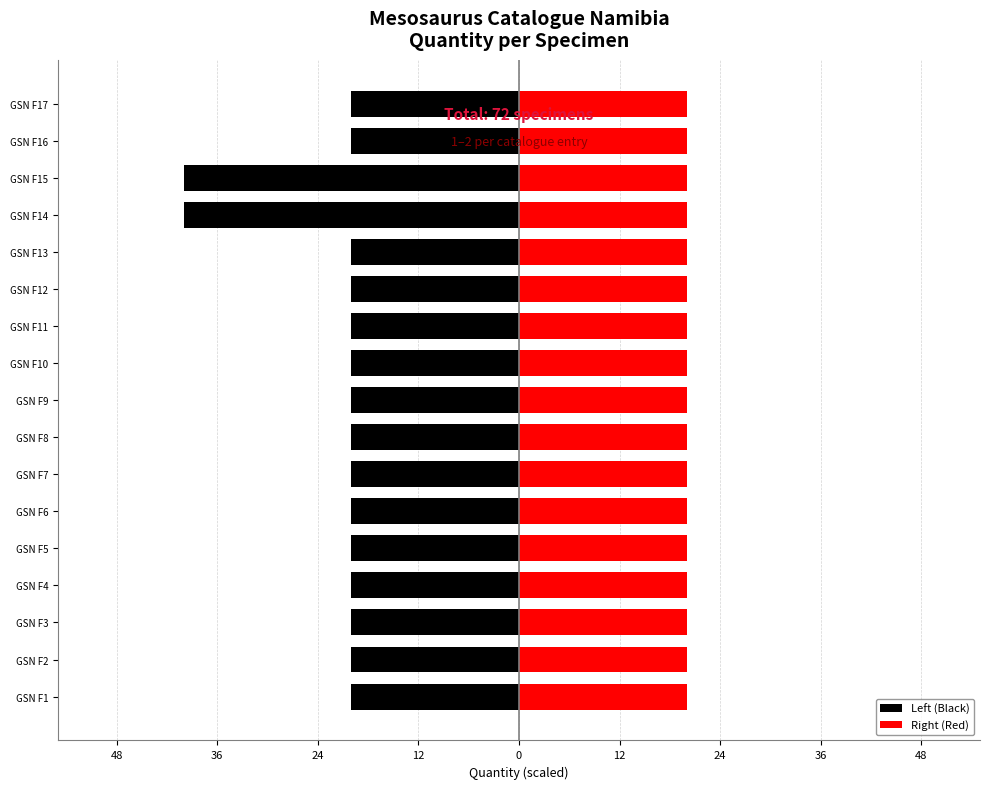

What is the highest value of the Left (Black) series?

-20.0